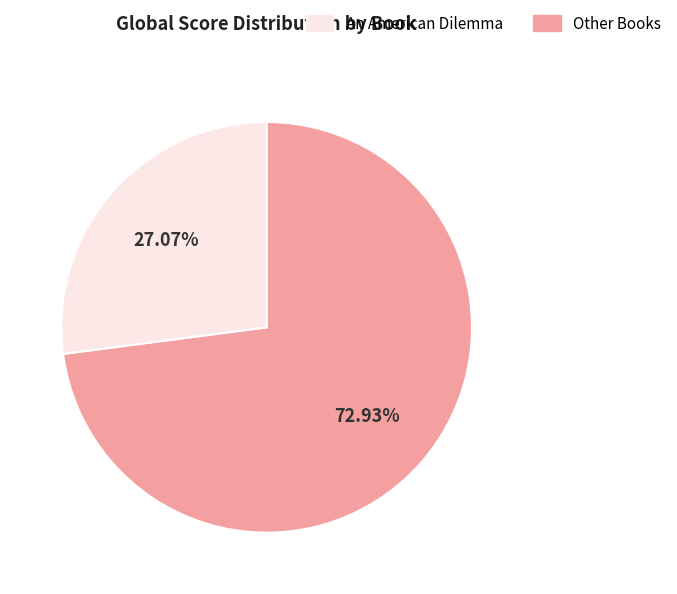

How many slices are in this pie chart?

2